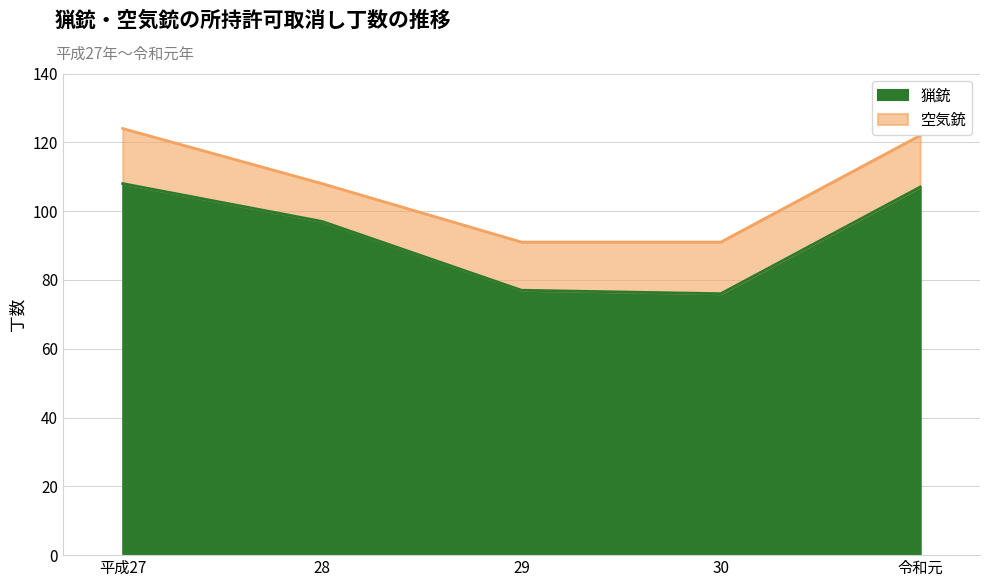

Between 29 and 28, which is larger?

28